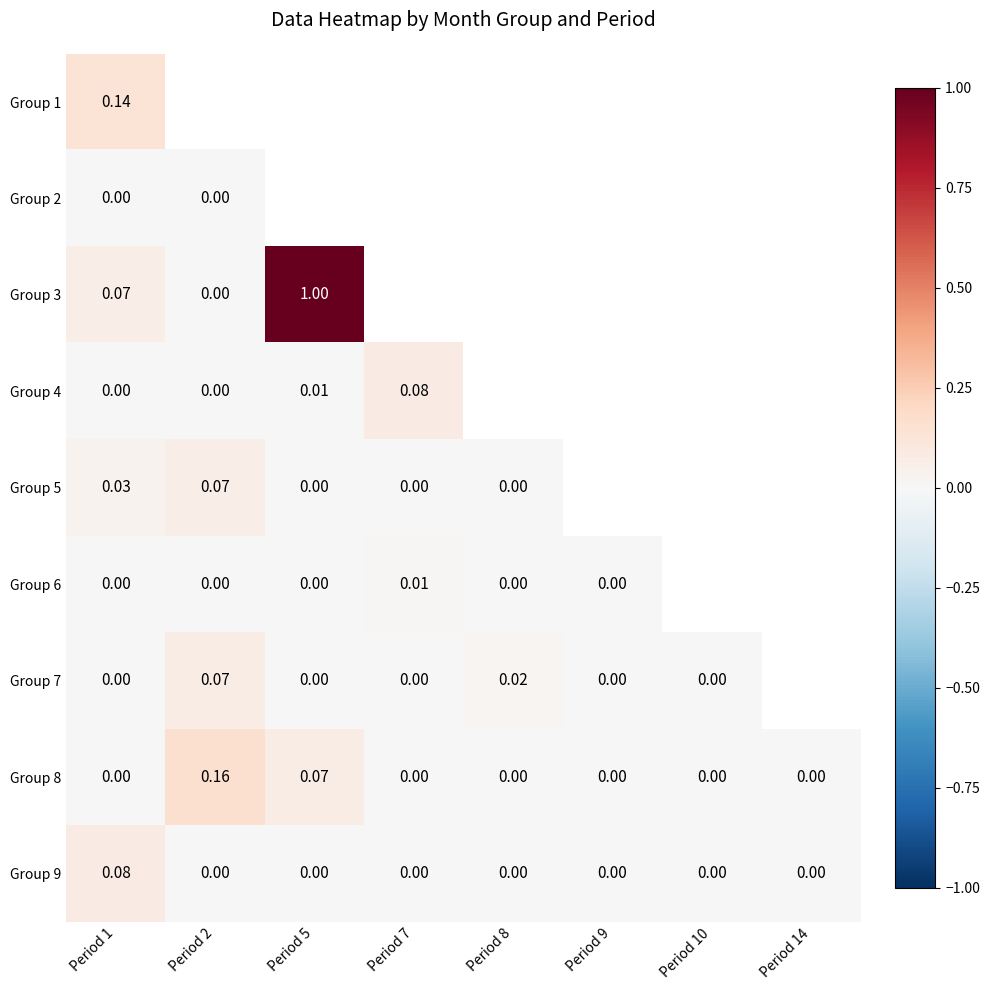

How many data points in Group 5 are above 0?

2